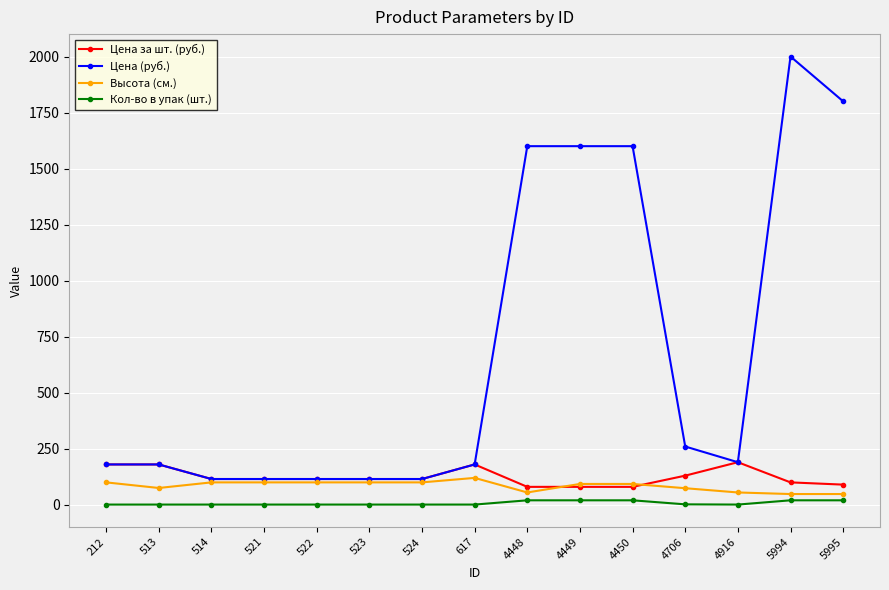

Which label corresponds to the largest value in the chart?

5994